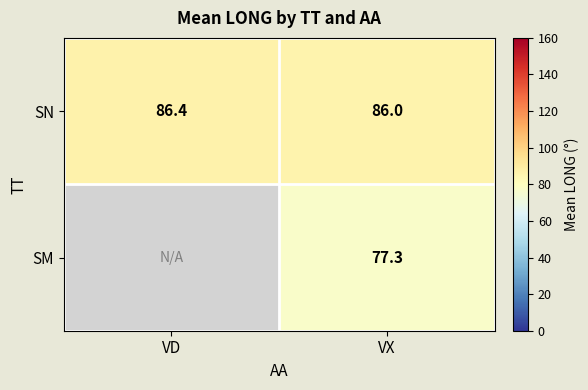

At which label is SN closest to 86?

VX